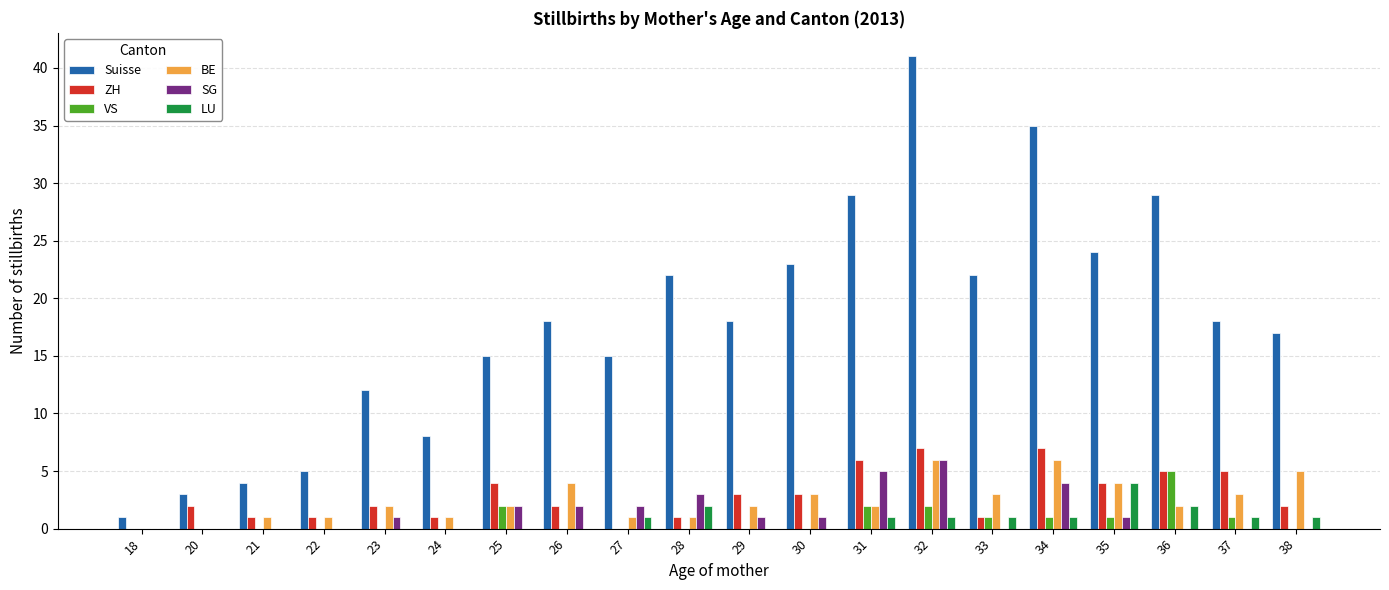

Is the value of SG at 35 greater than the value of ZH at 18?

Yes